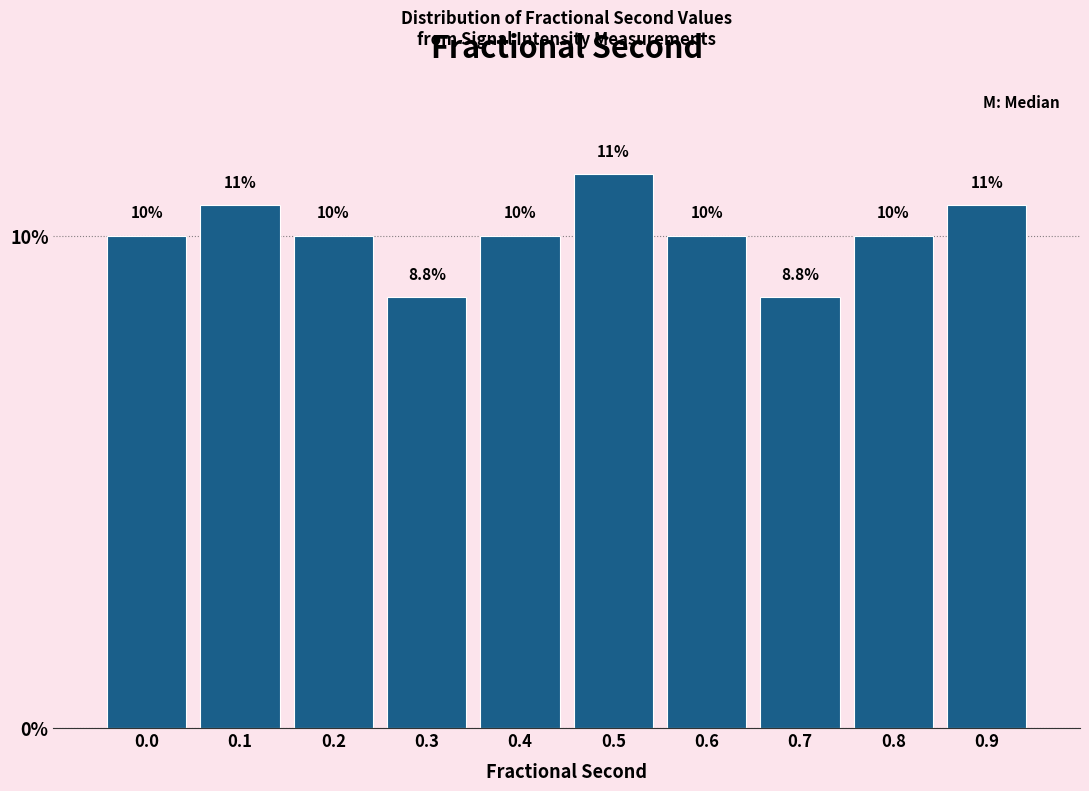

What is the minimum value shown in the chart?

8.8